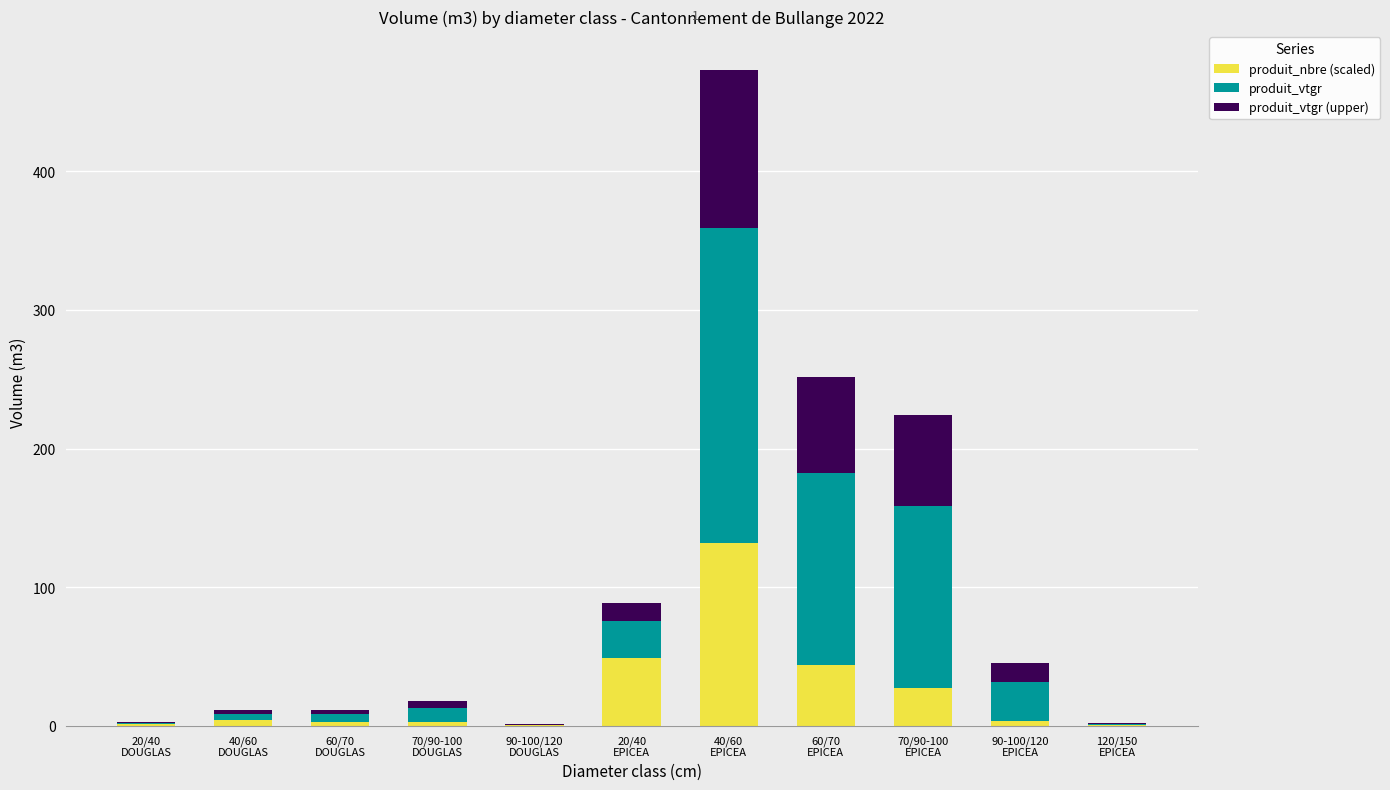

What is the sum of all produit_nbre (scaled) values?

264.7